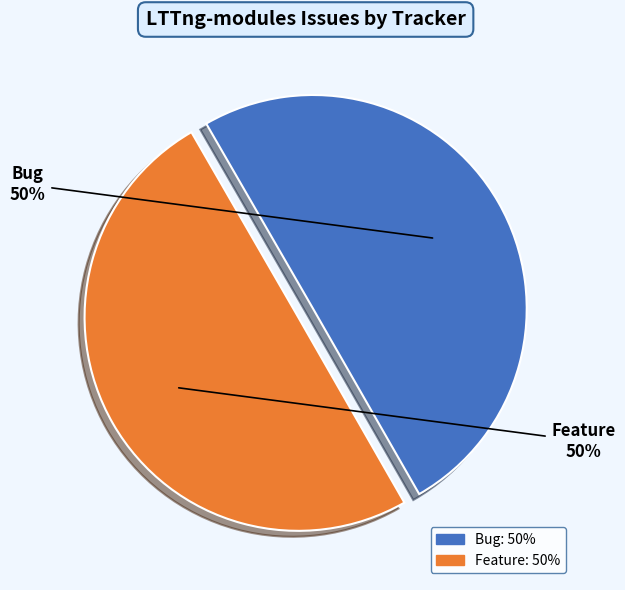

To the nearest percent, what portion does Bug represent?

50%